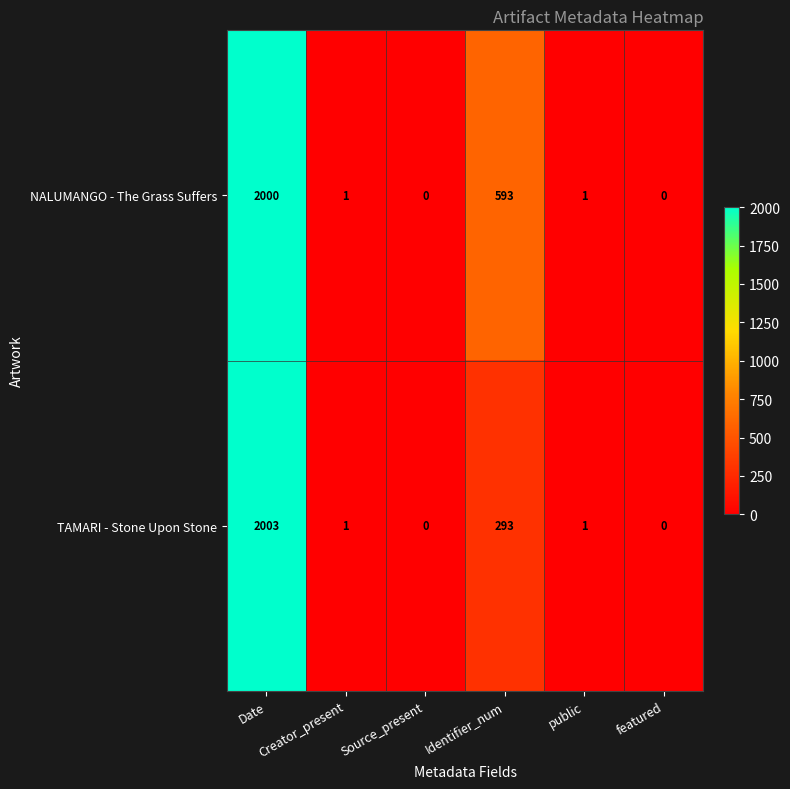

How many values in the TAMARI - Stone Upon Stone series are below 1?

2